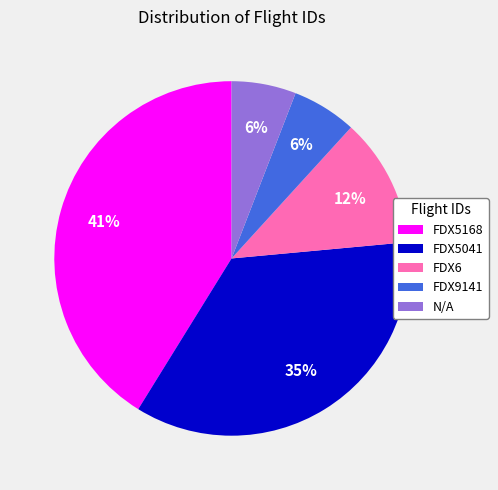

Is the sum of FDX5041 and FDX6 greater than half?

No